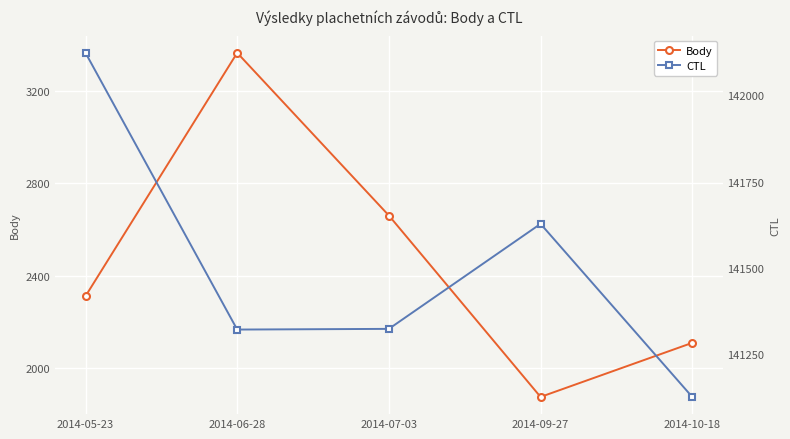

Which category has the lowest value in the Body series?

2014-09-27